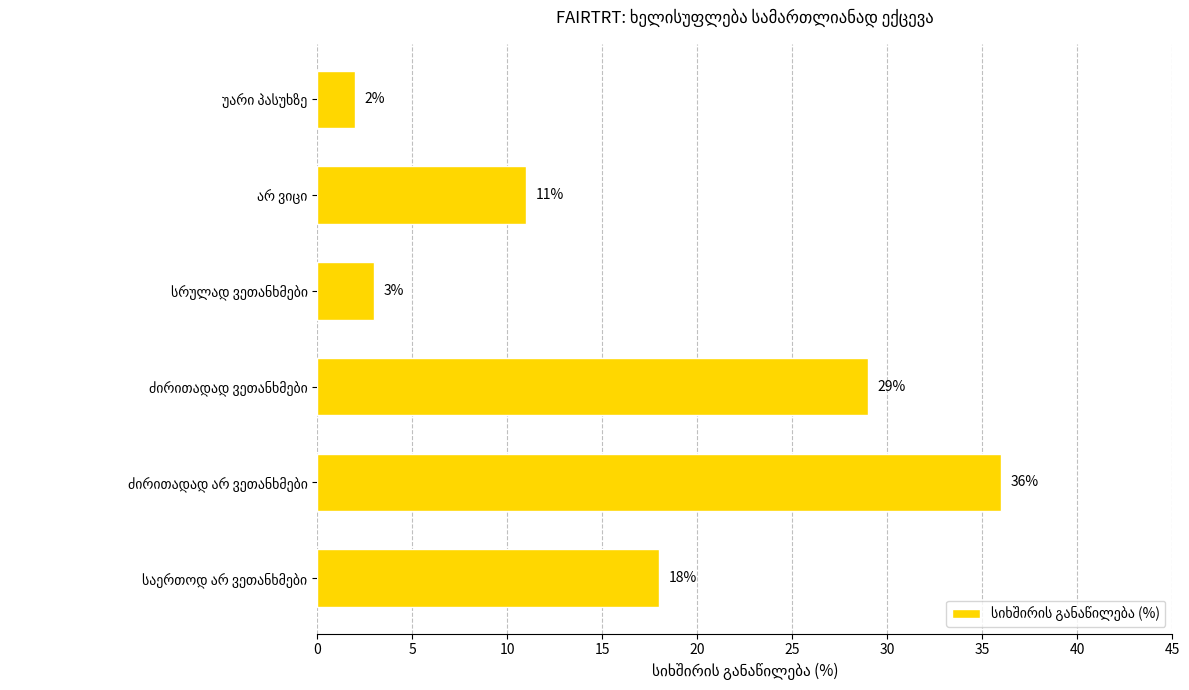

What is the greatest value displayed?

36